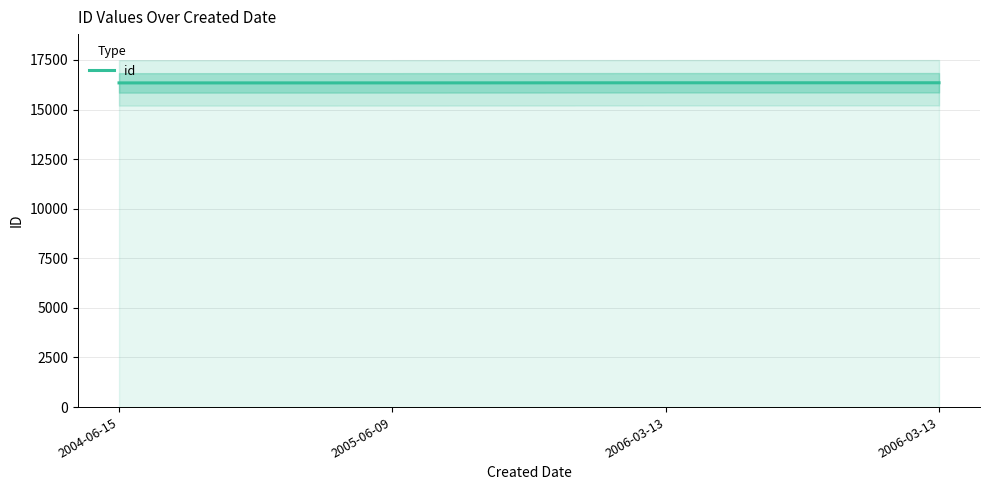

Reading left to right, extract all data points from this chart.

16343	16344	16349	16350